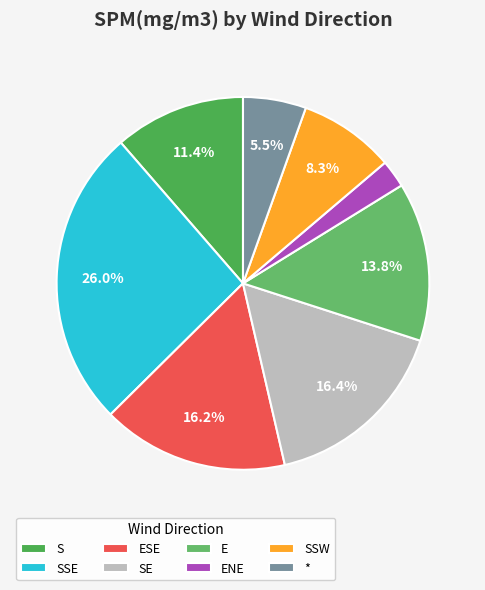

Is there a majority slice in this chart?

No